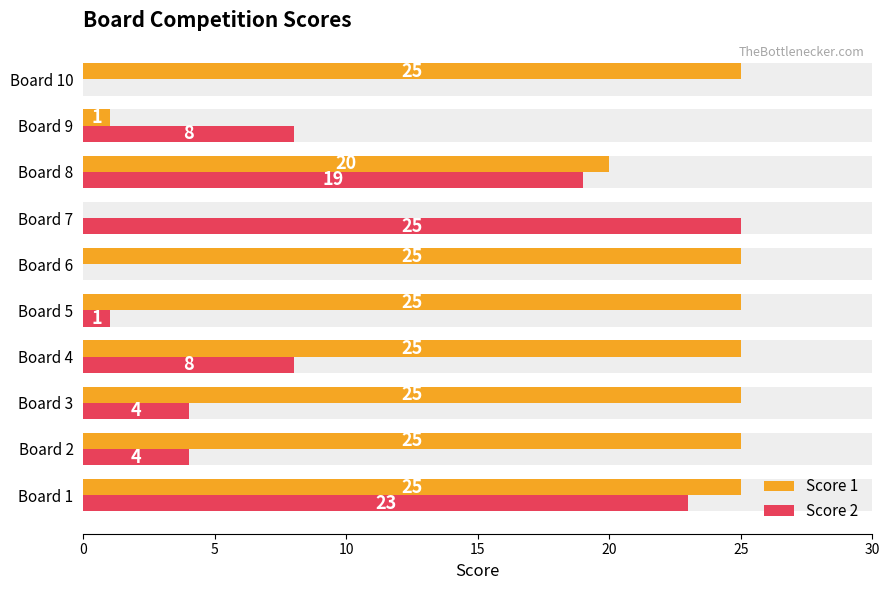

Rank the series at Board 6 from highest to lowest value.

Score 1, Score 2